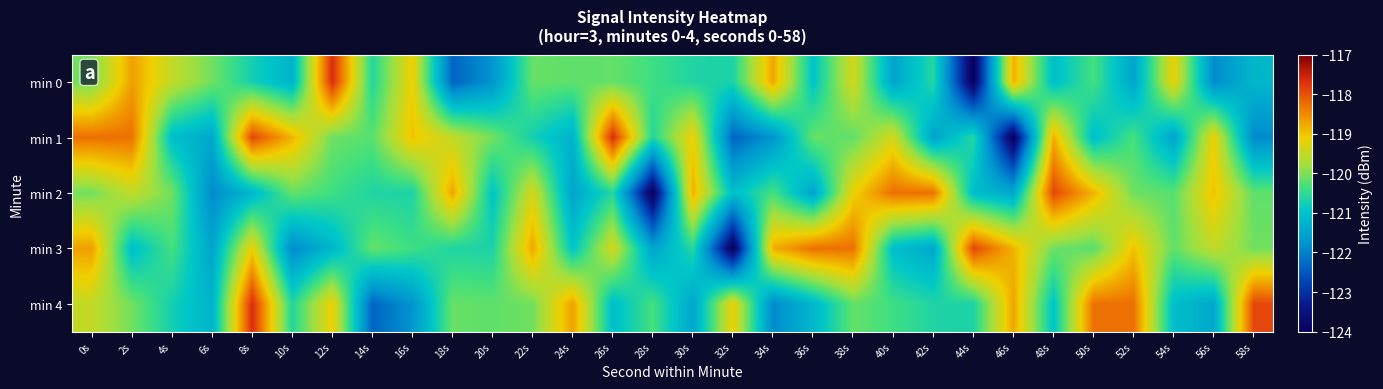

What is the difference between the highest and lowest values at 24s?

2.8